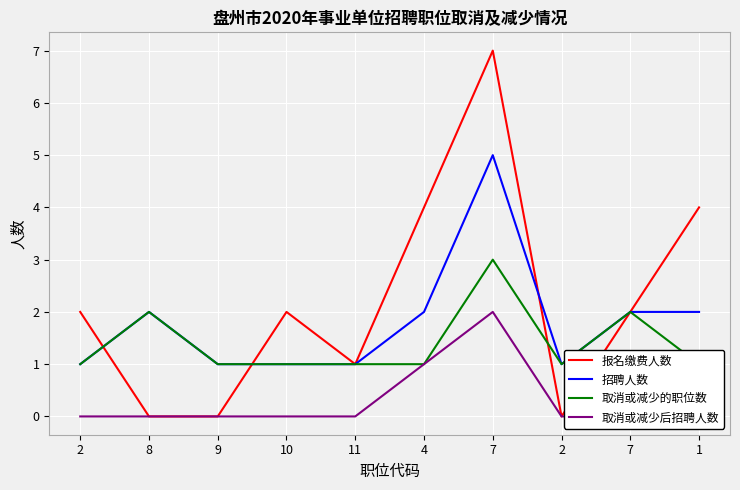

How many lines are shown in the chart?

4